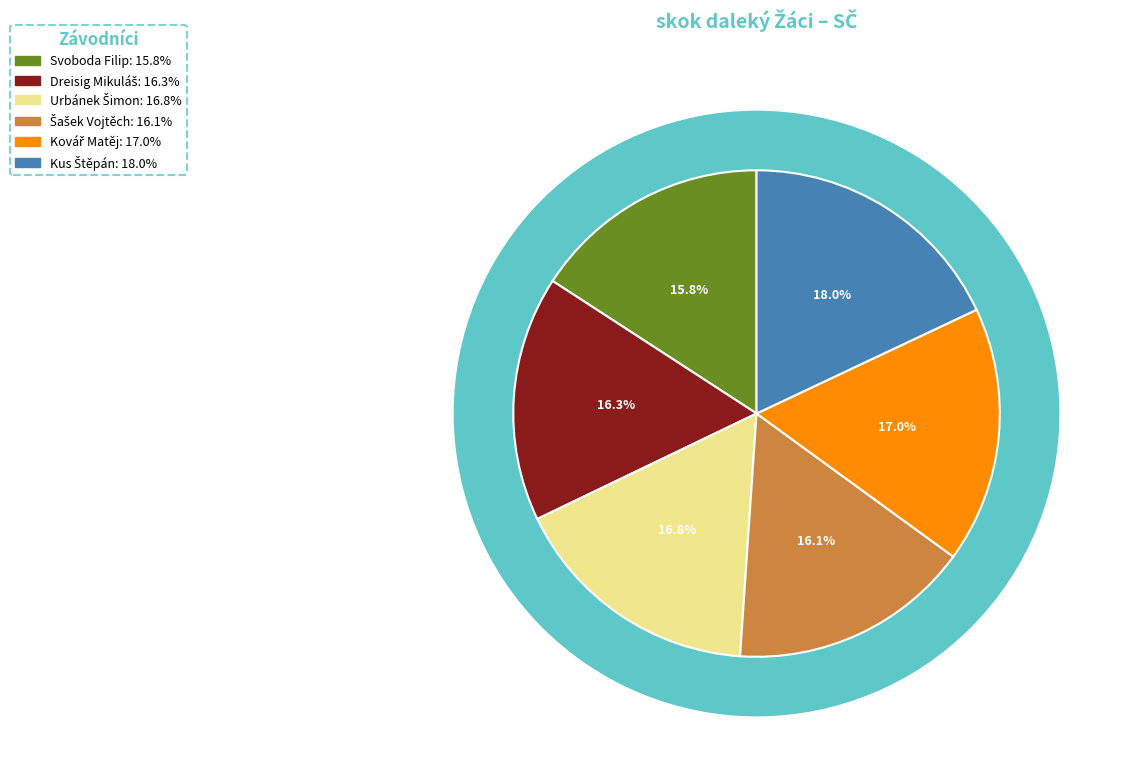

How many slices are in this pie chart?

6